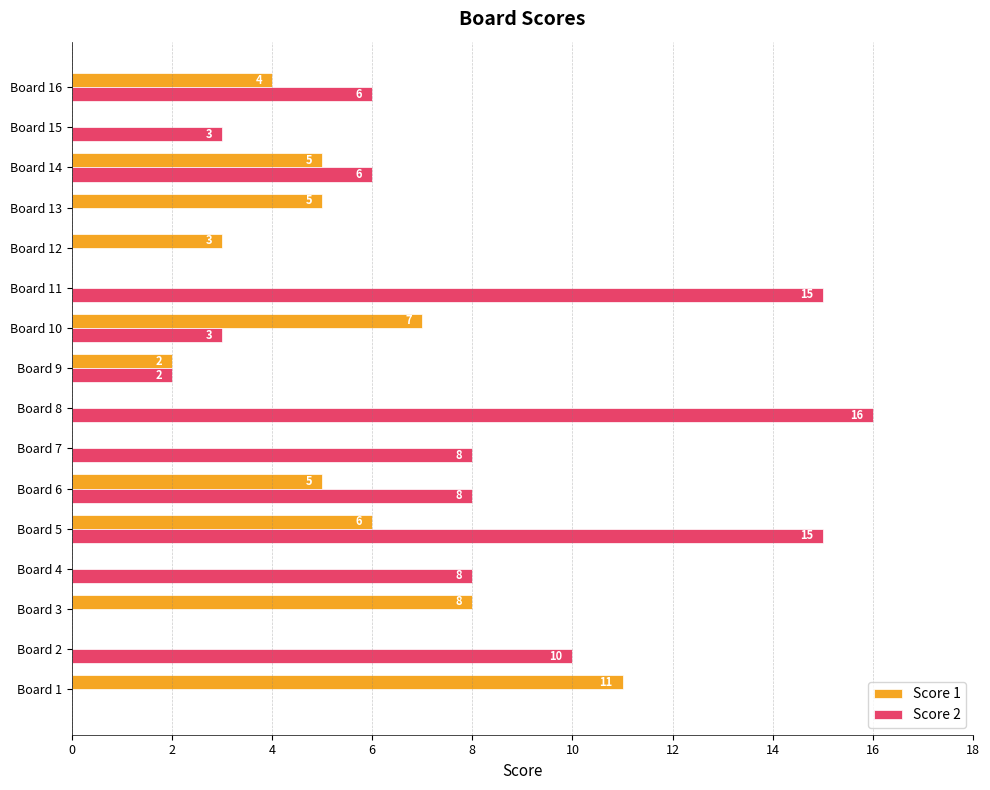

What is the sum of all Score 1 values?

56